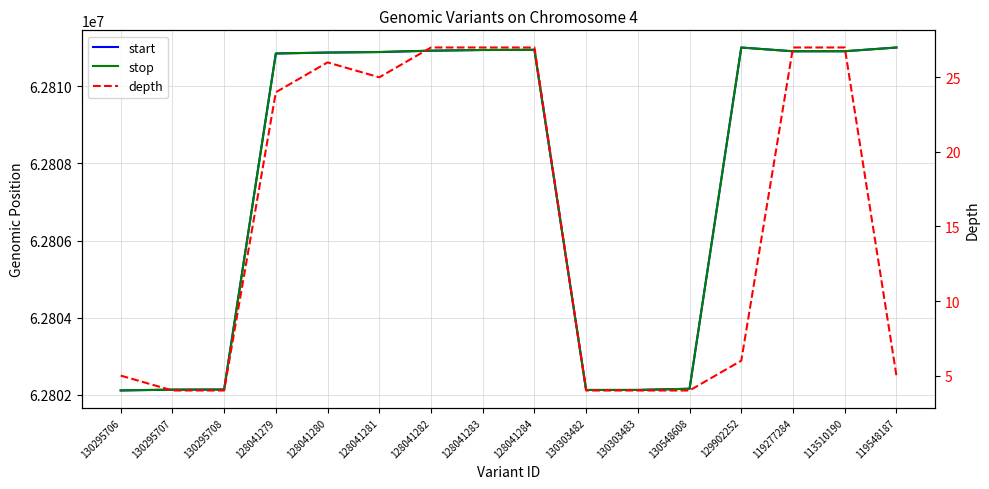

True or false: depth and start cross at least once.

False